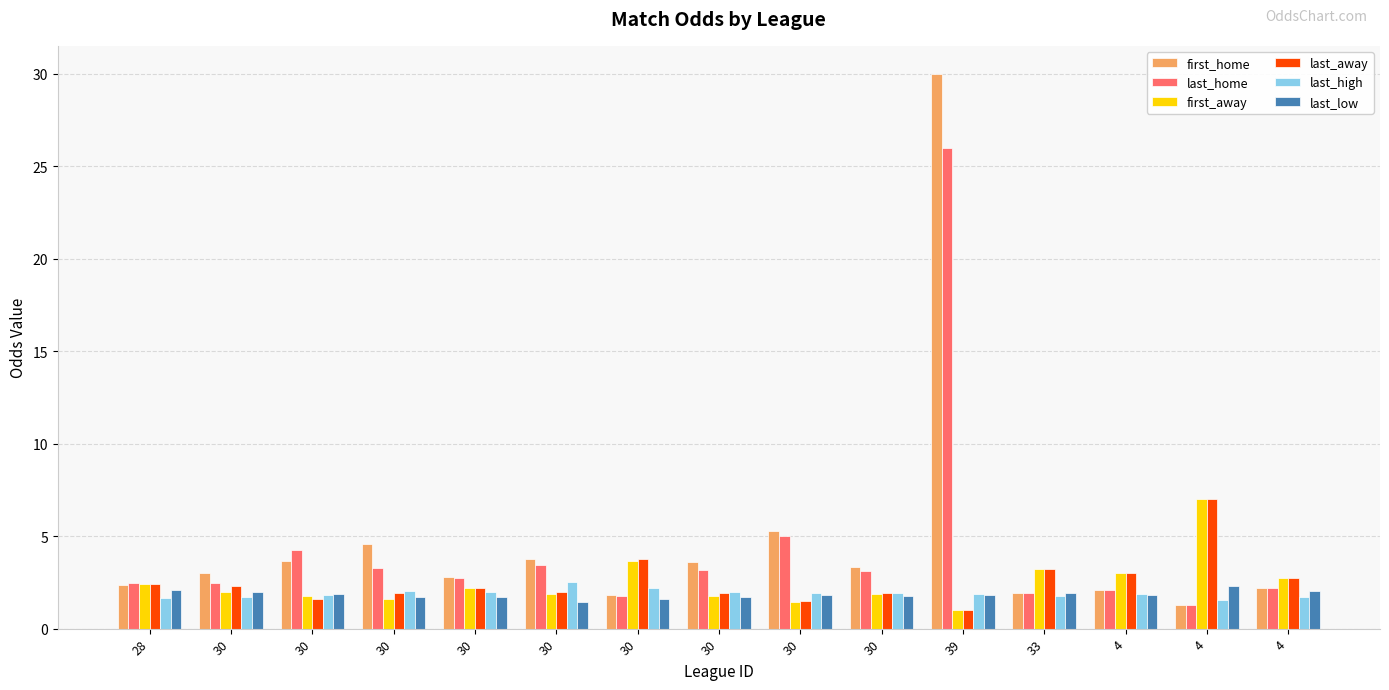

What is the label of the 5th bar from the left?

30